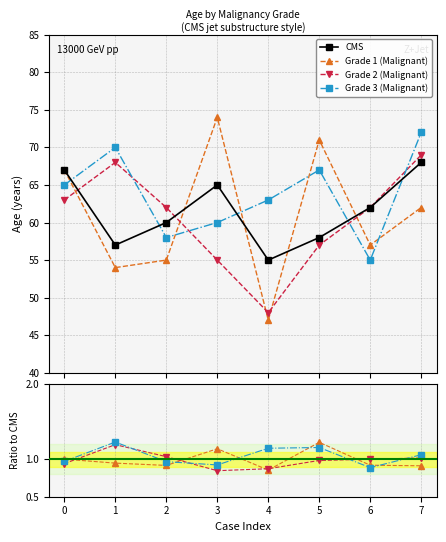

Is the value of Grade 2 (Malignant) at 3 greater than the value of Grade 1 (Malignant) at 6?

No